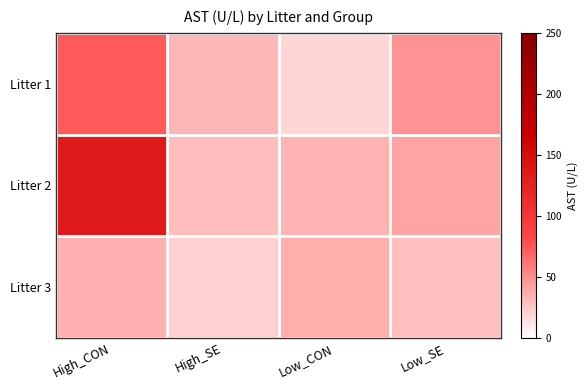

What is the maximum value shown in the chart?

134.5